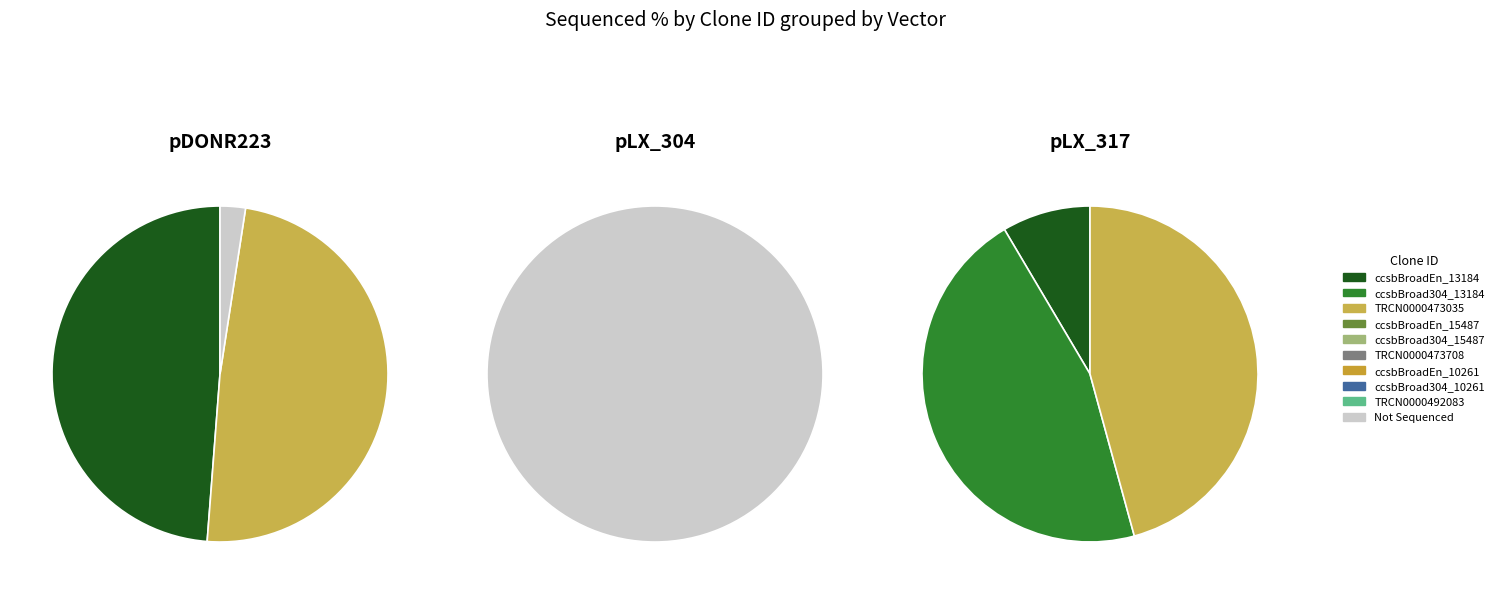

Does any single category account for the majority?

No